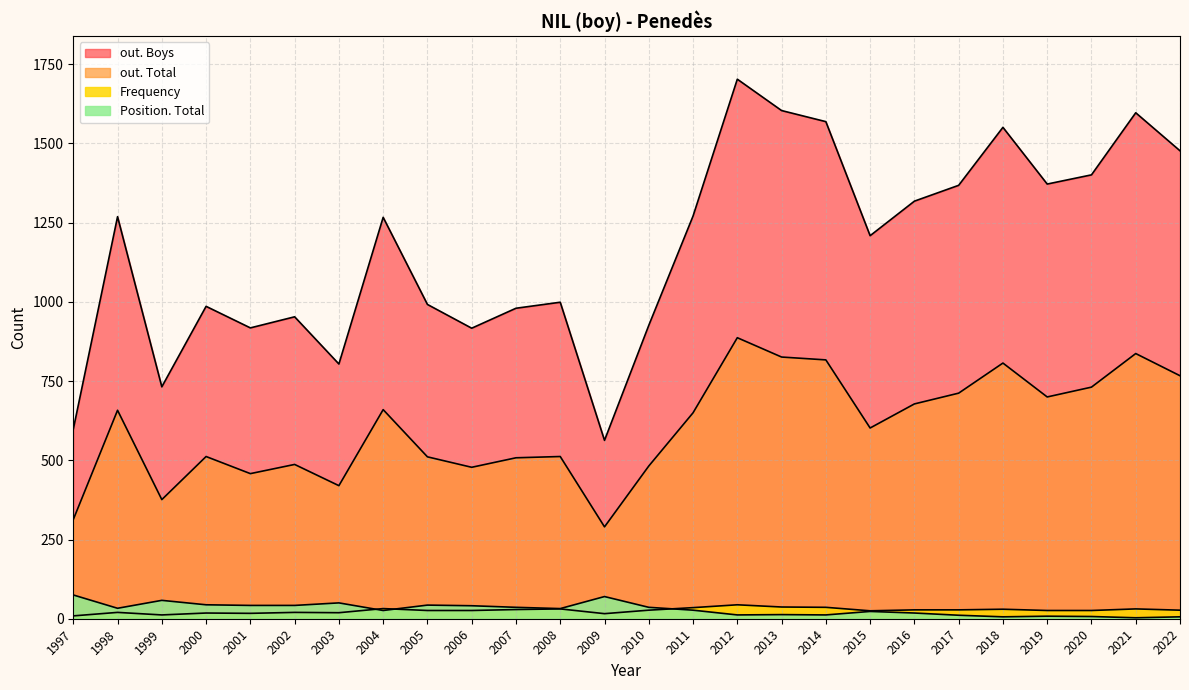

Does the chart display data point markers on the line(s)?

No